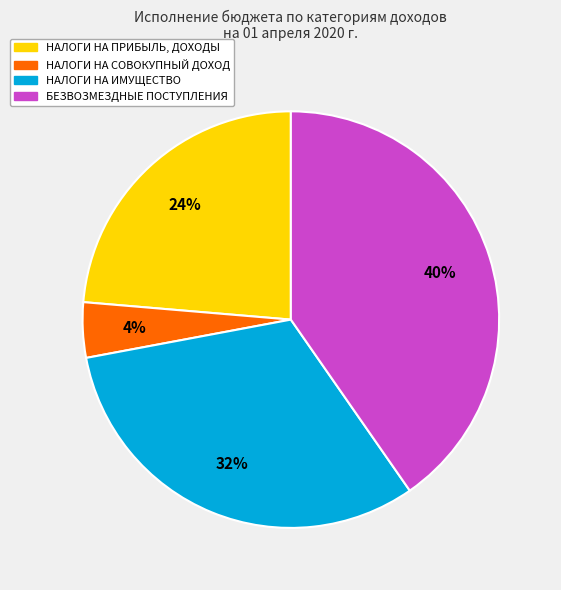

Is the sum of НАЛОГИ НА ПРИБЫЛЬ, ДОХОДЫ and НАЛОГИ НА СОВОКУПНЫЙ ДОХОД greater than half?

No